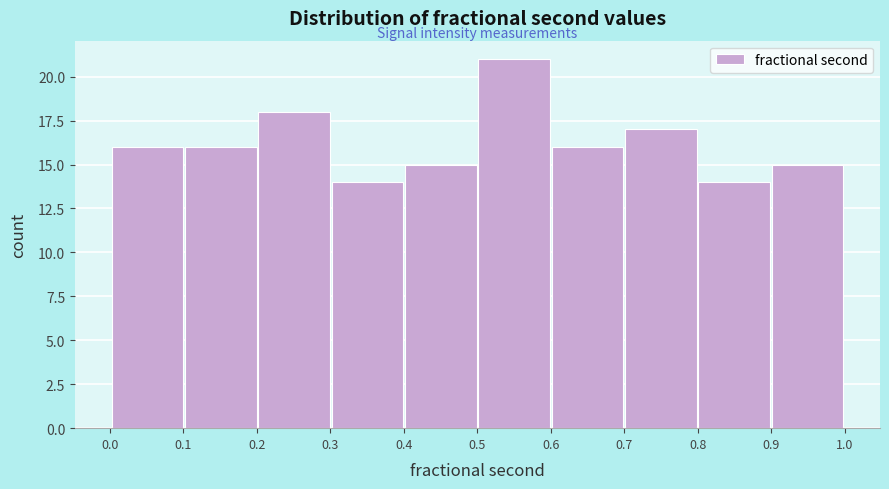

Reading left to right, list every bar in this chart as the range it spans on the x-axis followed by its height. Neither the bar edges nor the heights are printed on the chart, so give them approximately, as read against the axes.

0.0 to 0.1: 16
0.1 to 0.2: 16
0.2 to 0.3: 18
0.3 to 0.4: 14
0.4 to 0.5: 15
0.5 to 0.6: 21
0.6 to 0.7: 16
0.7 to 0.8: 17
0.8 to 0.9: 14
0.9 to 1.0: 15